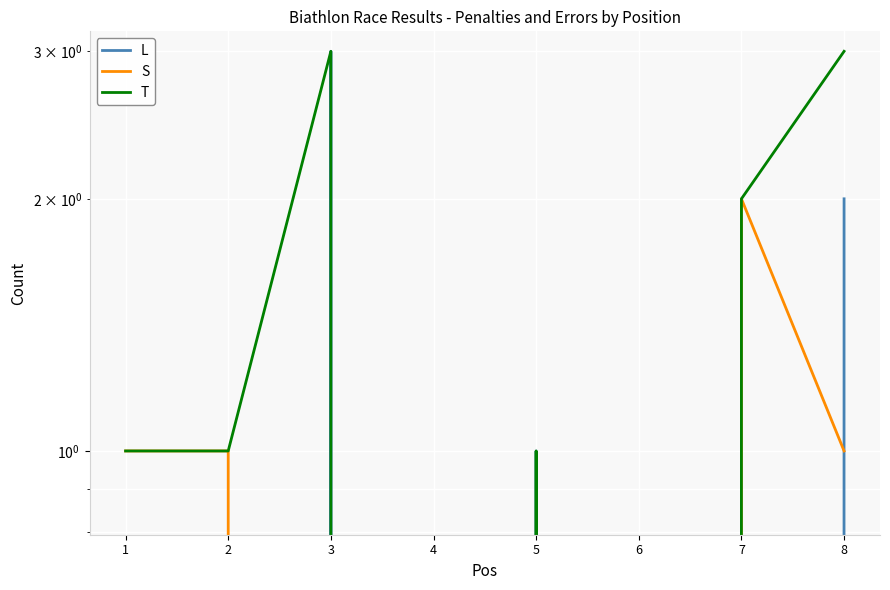

Which series has the widest spread of values?

L